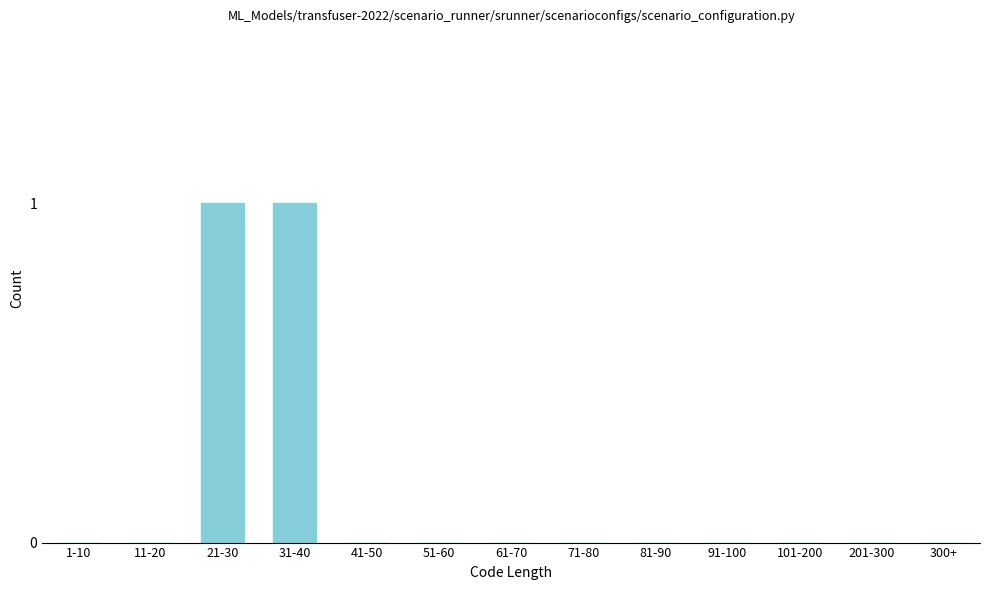

Reading left to right, what are all the values shown in this chart?

1-10=0	11-20=0	21-30=1	31-40=1	41-50=0	51-60=0	61-70=0	71-80=0	81-90=0	91-100=0	101-200=0	201-300=0	300+=0